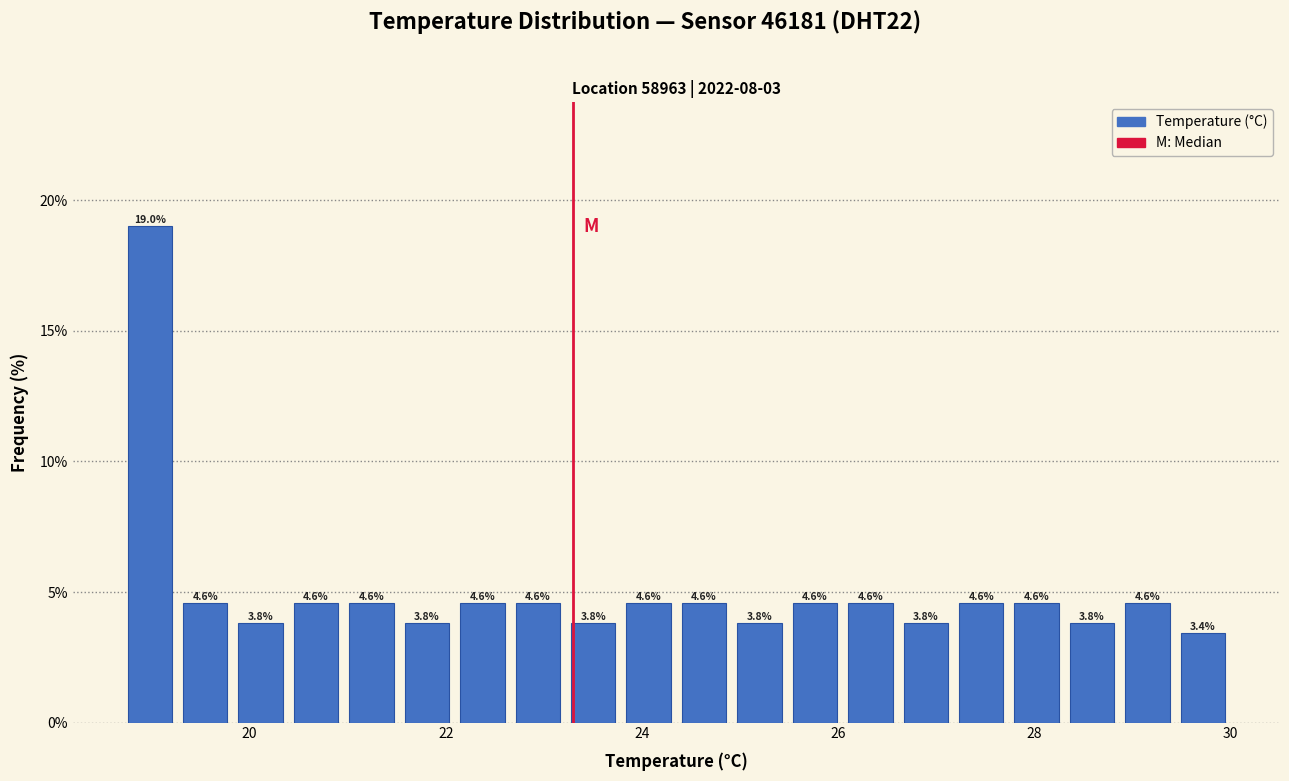

Read against the x-axis, roughly where is the centre of the tallest bar?

19.0